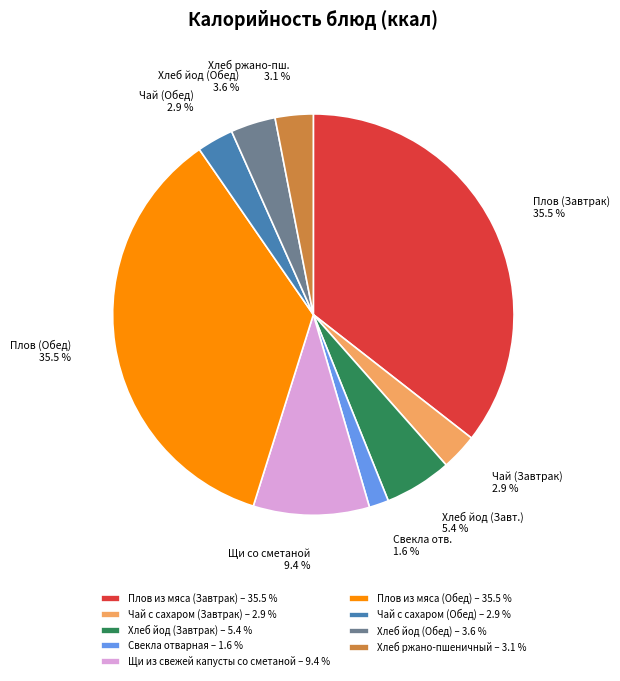

Between Хлеб ржано-пшеничный – 3.1 % and Щи из свежей капусты со сметаной – 9.4 %, which is larger?

Щи из свежей капусты со сметаной – 9.4 %